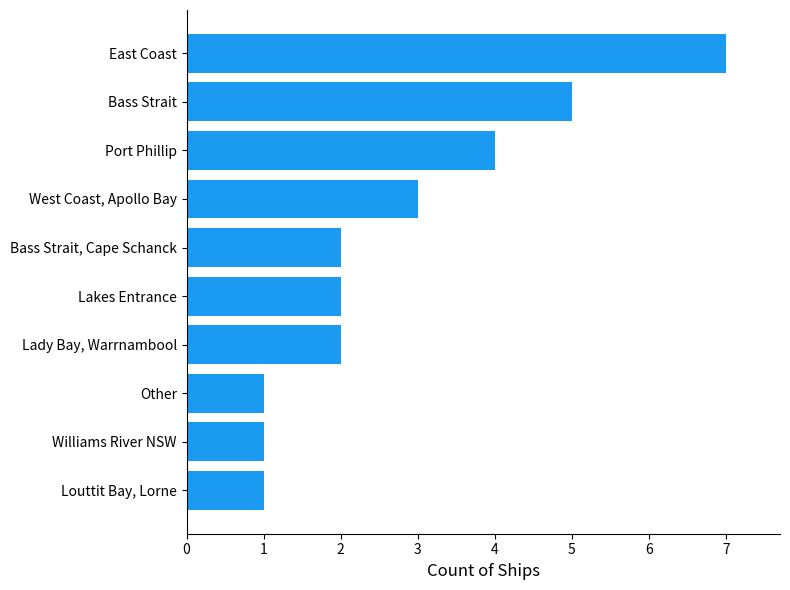

Where is the data nearest to the value 4?

Port Phillip